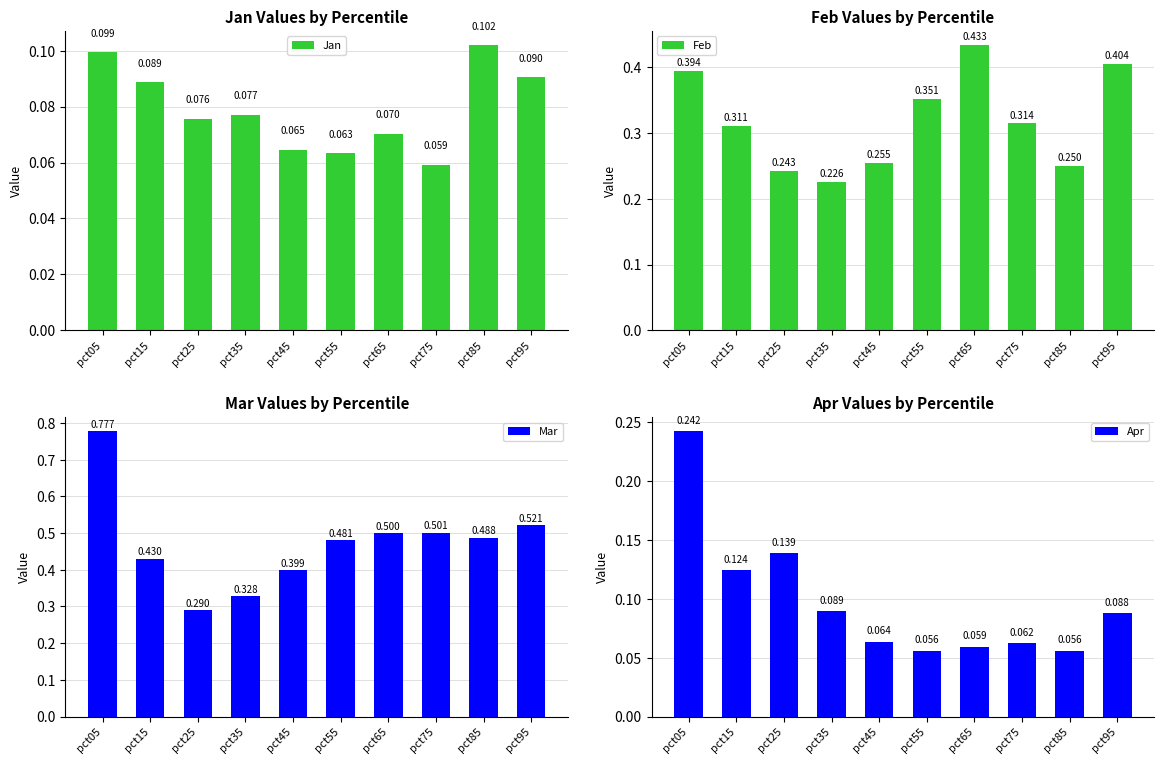

What is the minimum value shown in the chart?

0.1